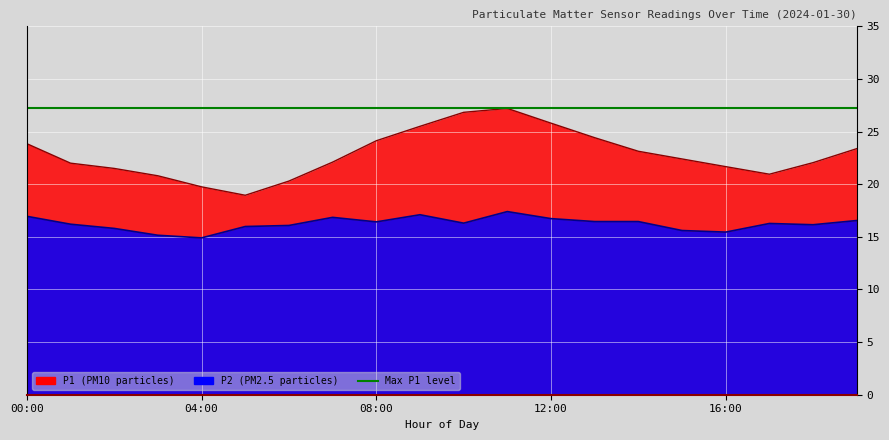

What is the total value across all series at 01:00?

38.2